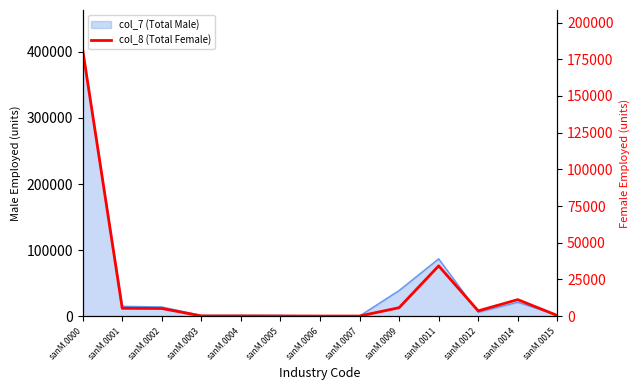

Does the chart display data point markers on the line(s)?

No